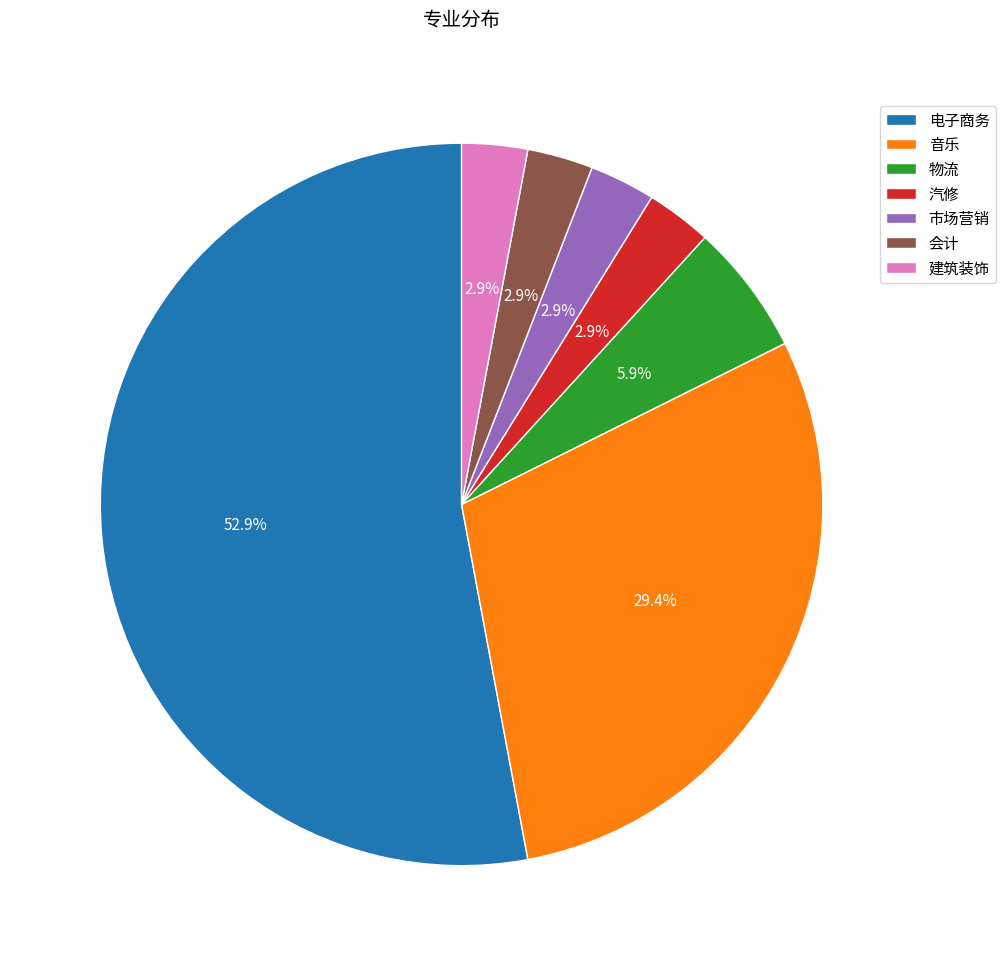

What is the majority slice?

电子商务